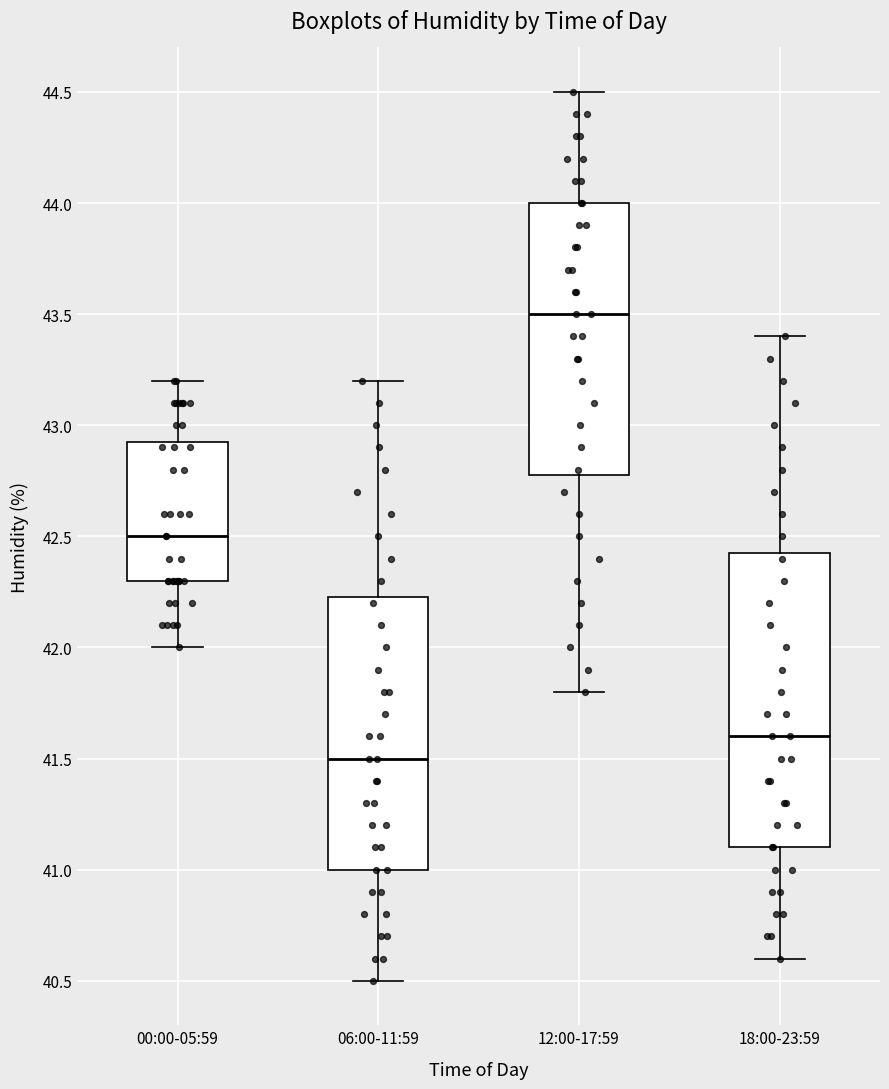

Which box is the tallest, from its lower edge to its upper edge?

18:00-23:59